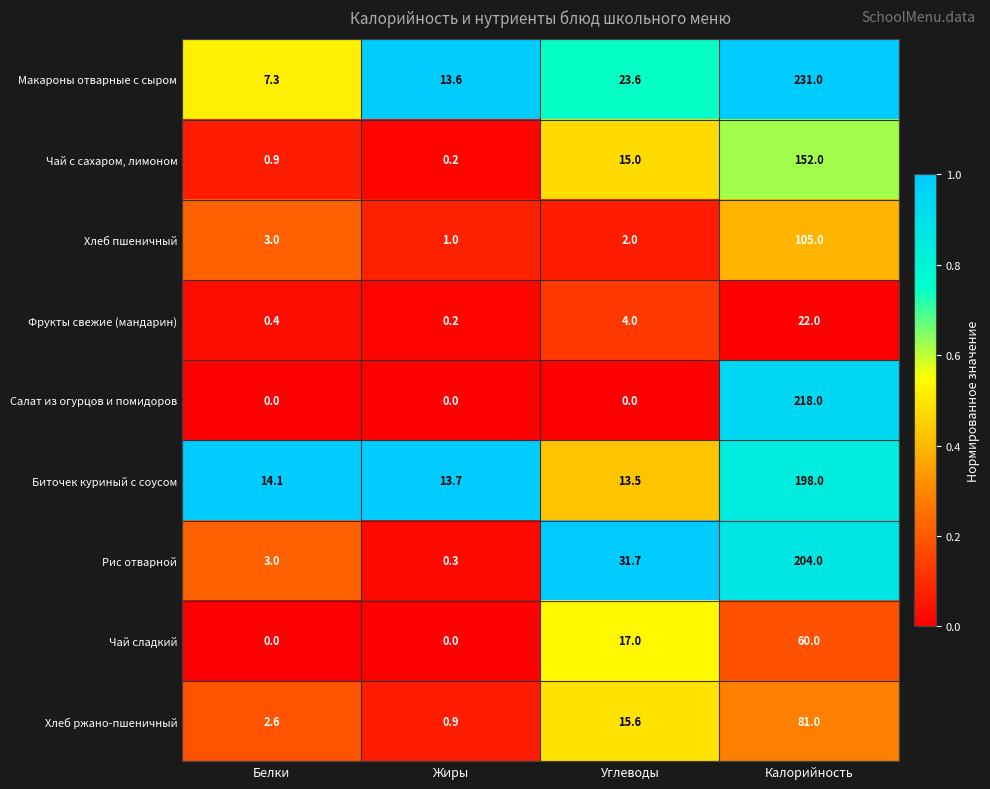

What is the average value of the Фрукты свежие (мандарин) series?

6.7